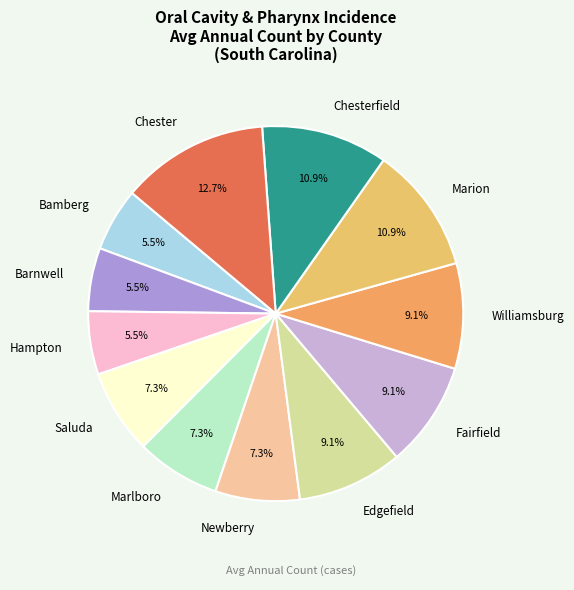

Which slice is the largest?

Chester